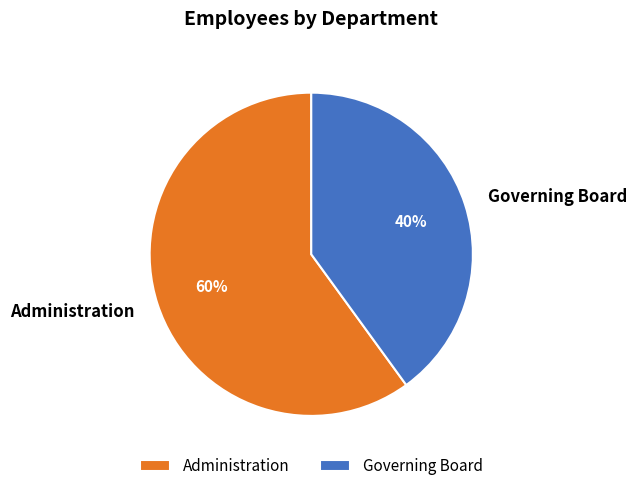

Which category has the biggest portion of the pie?

Administration